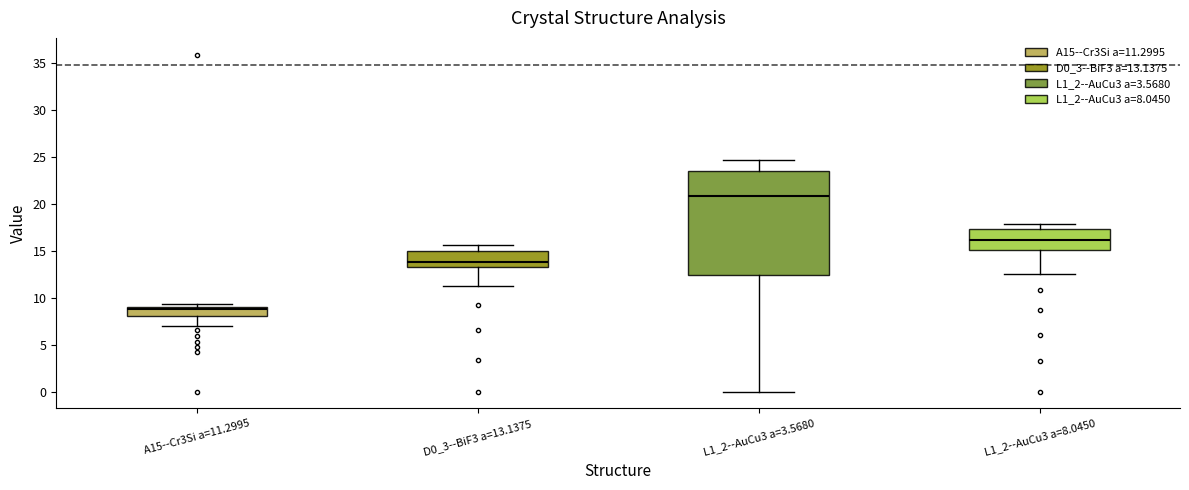

Reading left to right, transcribe this box plot: for each box, give where its median line is, the range the box spans, and where its two whiskers end, as read against the y-axis. The values are not printed on the chart, so give them approximately, as read against the axis.

A15--Cr3Si a=11.2995: median 9.0 (just below the box's upper edge), box 8.0 to 9.0, whiskers 7.0 to 9.5
D0_3--BiF3 a=13.1375: median 14.0, box 13.0 to 15.0, whiskers 11.0 to 15.5
L1_2--AuCu3 a=3.5680: median 21.0, box 12.5 to 23.5, whiskers 0.0 to 24.5
L1_2--AuCu3 a=8.0450: median 16.0, box 15.0 to 17.5, whiskers 12.5 to 18.0